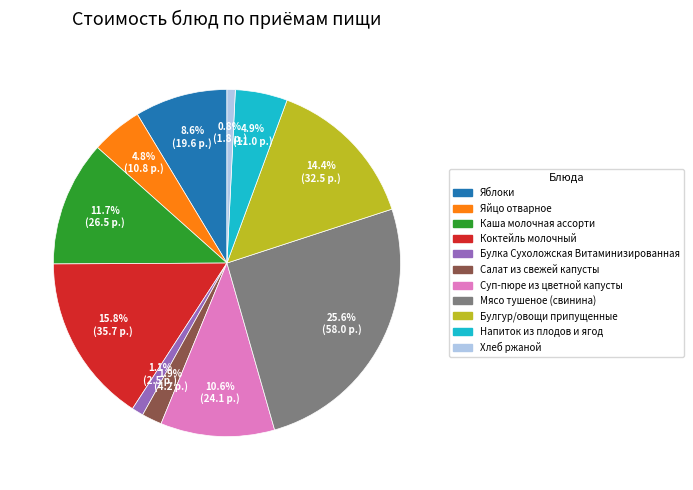

Do Суп-пюре из цветной капусты and Напиток из плодов и ягод together represent more than half of the pie?

No